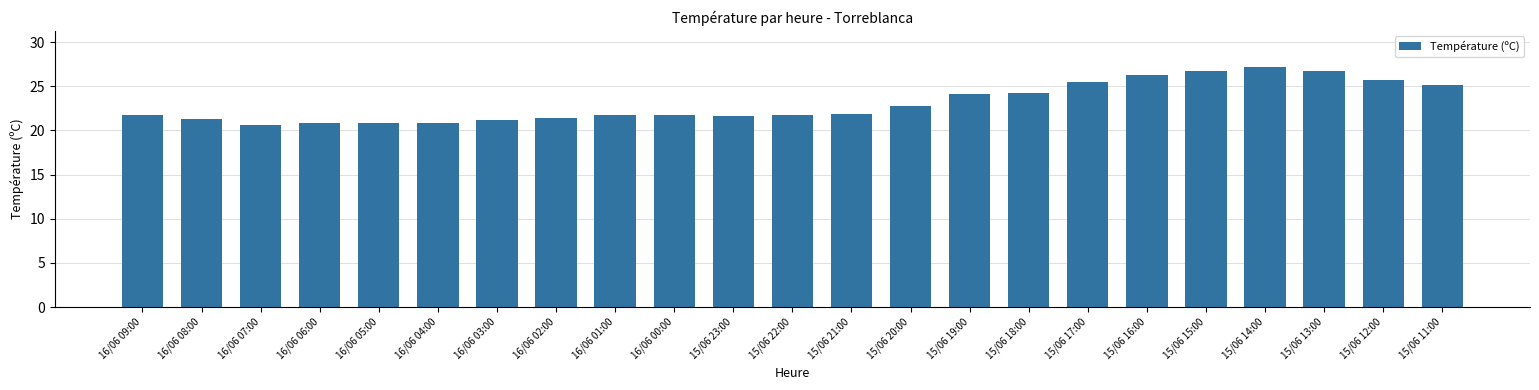

The value at 15/06 21:00 is 34.2. True or false?

False